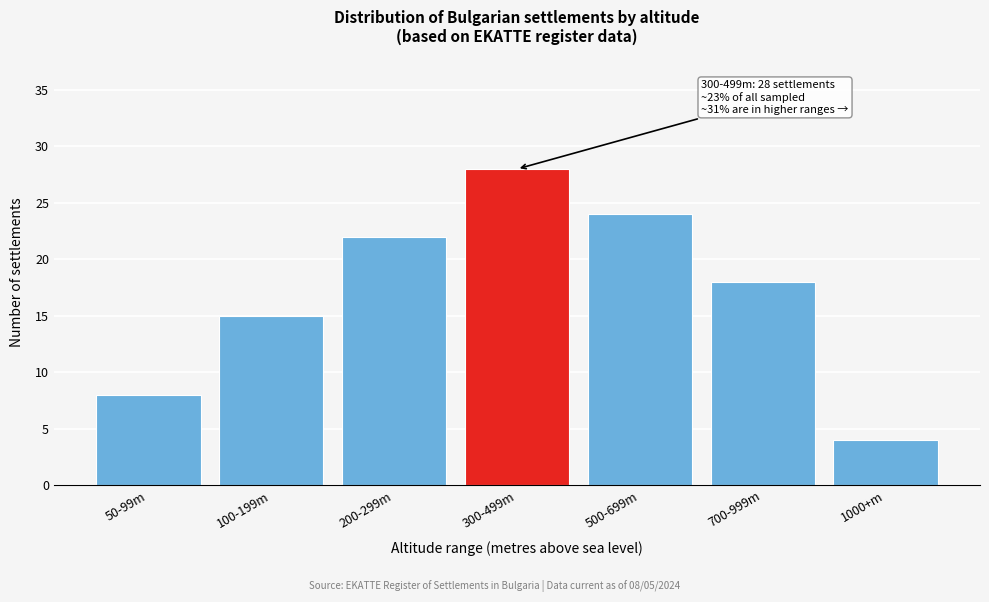

Reading right to left, extract all data points from this chart.

4	18	24	28	22	15	8